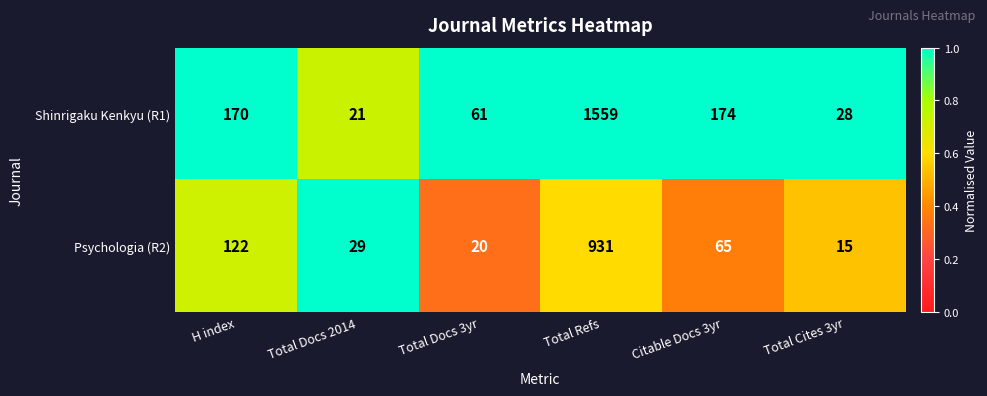

Count the number of data series in this chart.

2